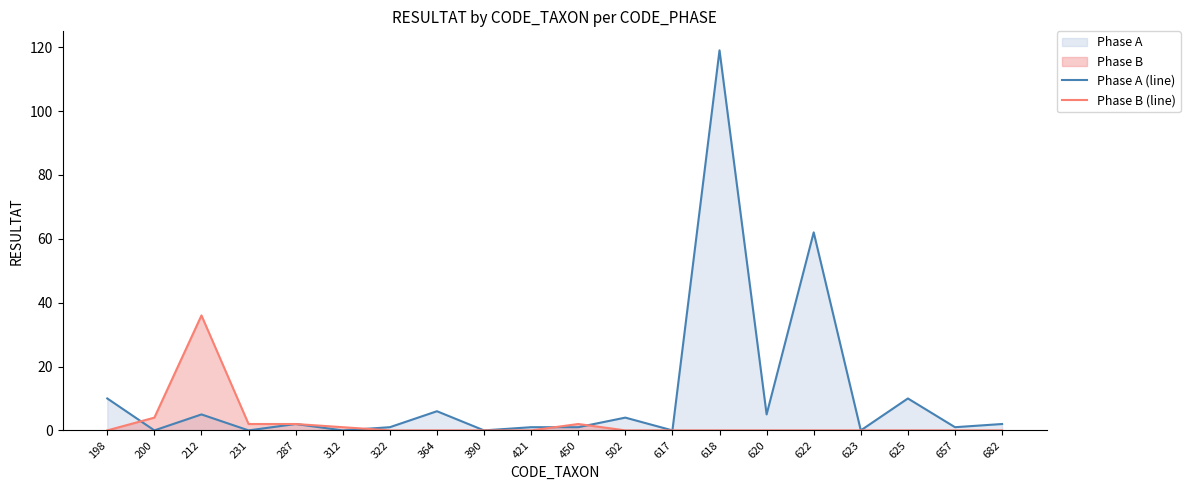

Reading left to right, extract all data points from this chart.

Phase A (line): 198=10	200=0	212=5	231=0	287=2	312=0	322=1	364=6	390=0	421=1	450=1	502=4	617=0	618=119	620=5	622=62	623=0	625=10	657=1	682=2
Phase B (line): 198=0	200=4	212=36	231=2	287=2	312=1	322=0	364=0	390=0	421=0	450=2	502=0	617=0	618=0	620=0	622=0	623=0	625=0	657=0	682=0